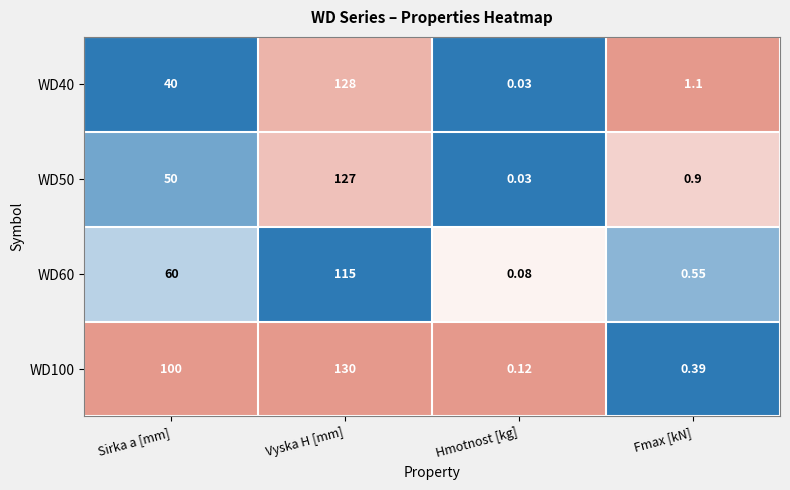

Rank the categories by WD40 value from highest to lowest.

Vyska H [mm], Sirka a [mm], Fmax [kN], Hmotnost [kg]